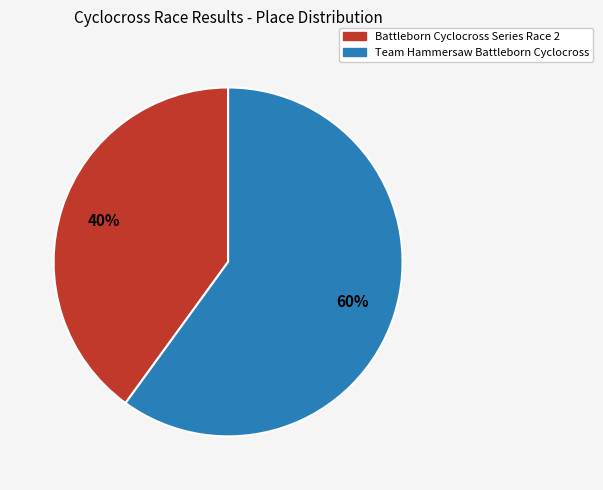

Which has a higher value, Battleborn Cyclocross Series Race 2 or Team Hammersaw Battleborn Cyclocross?

Team Hammersaw Battleborn Cyclocross